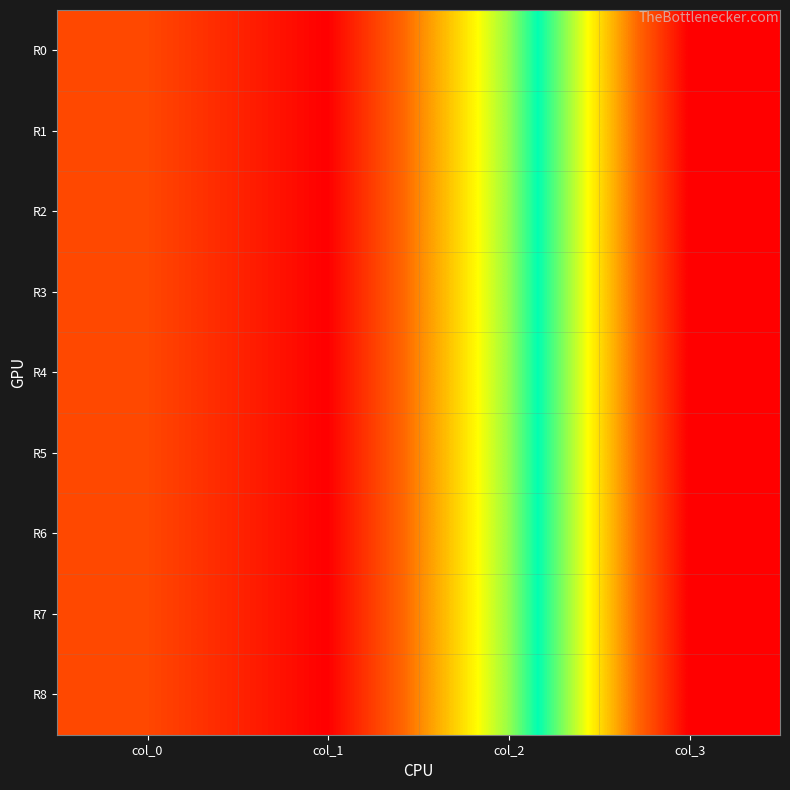

Reading right to left, transcribe all the data shown in this chart.

R0: col_3=789	col_2=456	col_1=234	col_0=300
R1: col_3=789	col_2=456	col_1=234	col_0=300
R2: col_3=789	col_2=456	col_1=234	col_0=300
R3: col_3=789	col_2=456	col_1=234	col_0=300
R4: col_3=789	col_2=456	col_1=234	col_0=300
R5: col_3=789	col_2=456	col_1=234	col_0=300
R6: col_3=789	col_2=456	col_1=234	col_0=300
R7: col_3=789	col_2=456	col_1=234	col_0=300
R8: col_3=789	col_2=456	col_1=234	col_0=300